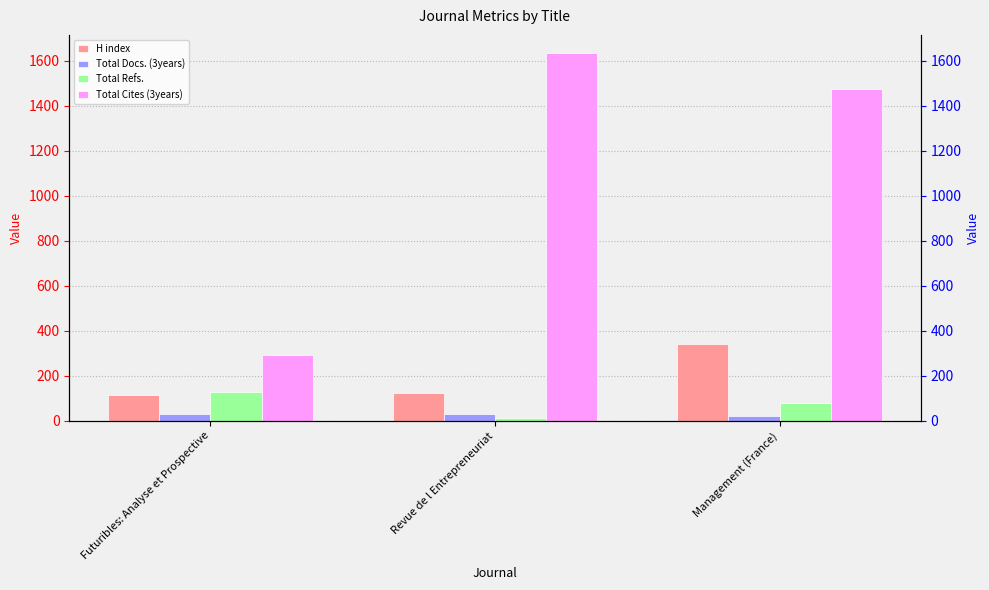

Reading left to right, what are all the values shown in this chart?

H index: 116	123	340
Total Docs. (3years): 32	32	20
Total Refs.: 126	13	77
Total Cites (3years): 291	1633	1472